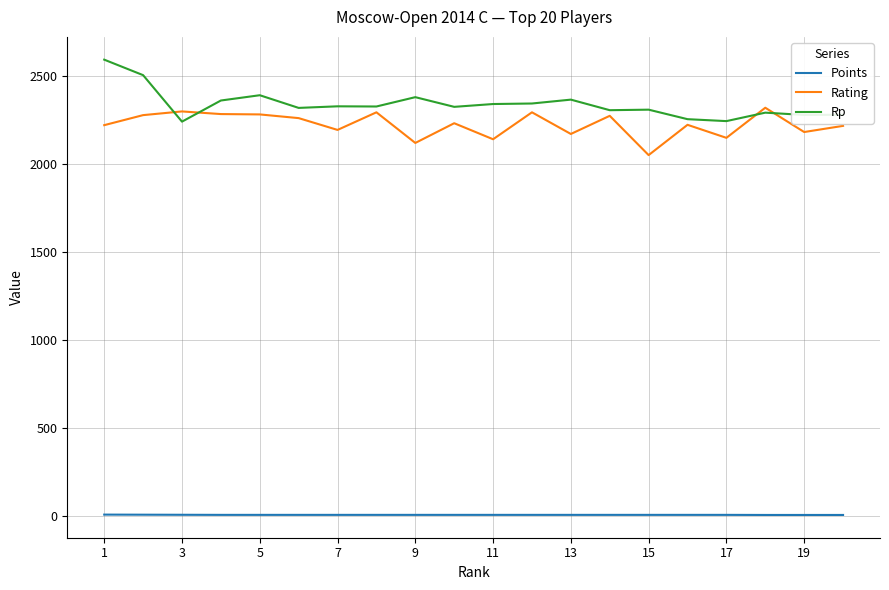

Which series has the largest total across all categories?

Rp